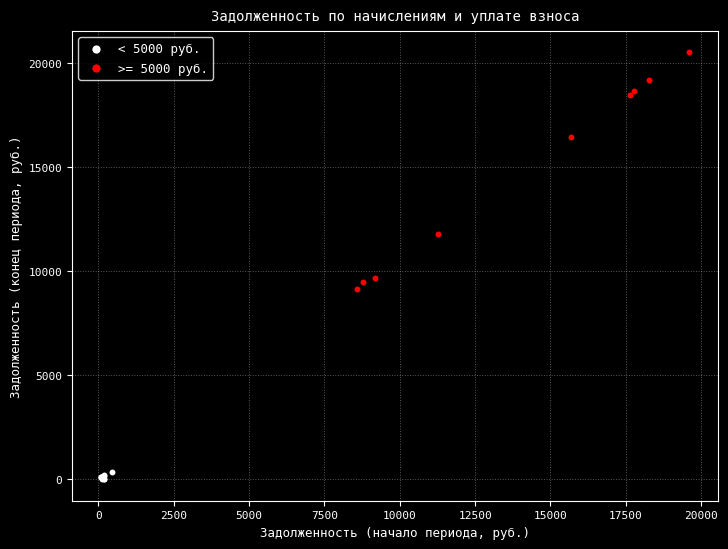

Which series has the widest spread of Y values?

>= 5000 руб.